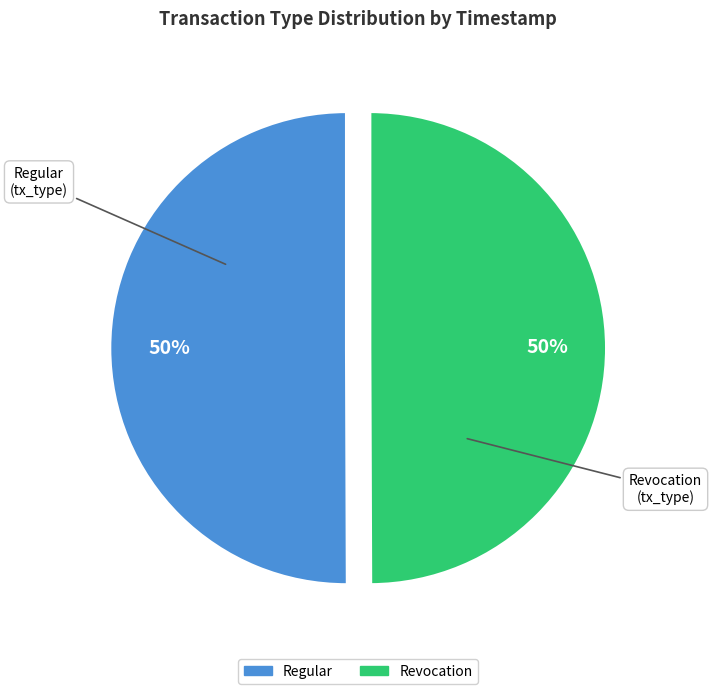

How many segments does this pie chart have?

2